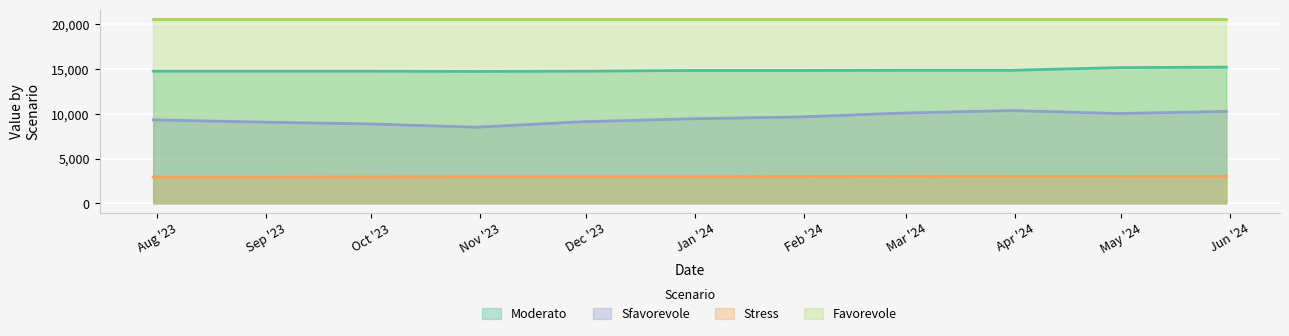

True or false: Moderato and Stress cross at least once.

False